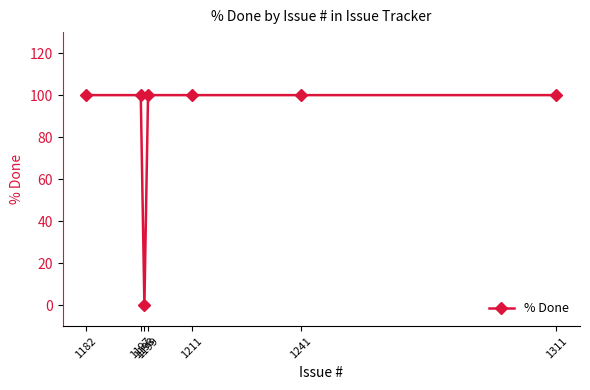

True or false: the data shows 166 at 1199.

False